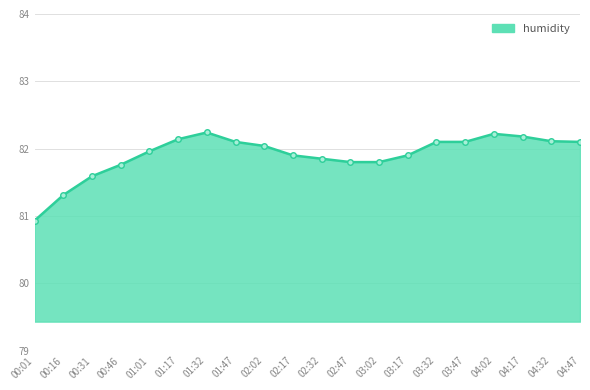

What is the label of the 8th point from the left?

01:47